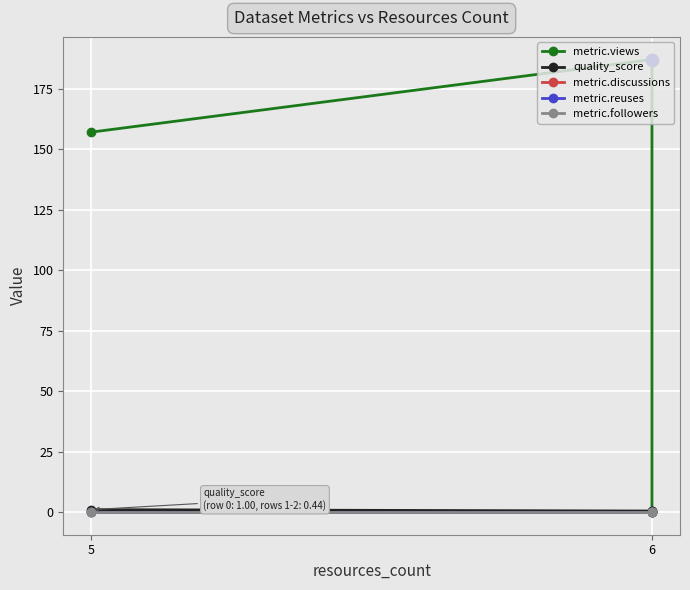

Which series has the largest Y range (max minus min)?

metric.views